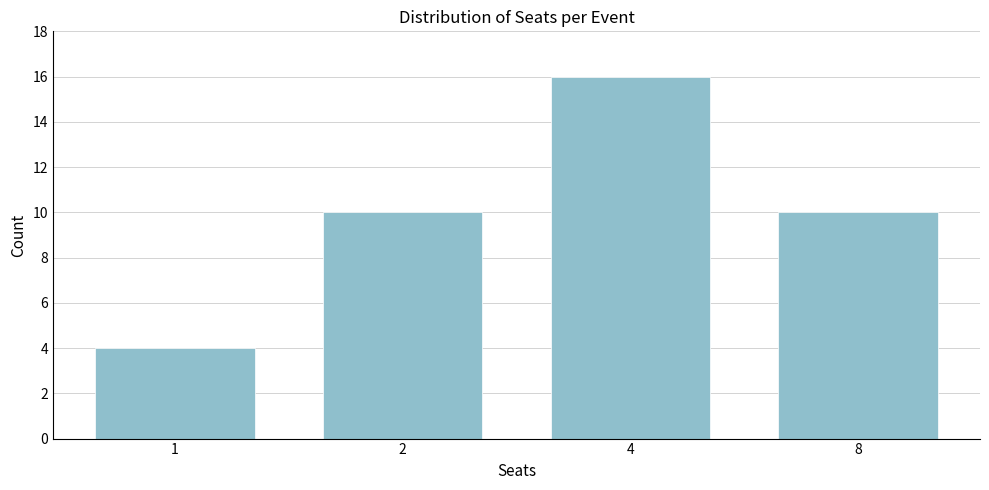

Reading right to left, what are all the values shown in this chart?

8=10	4=16	2=10	1=4